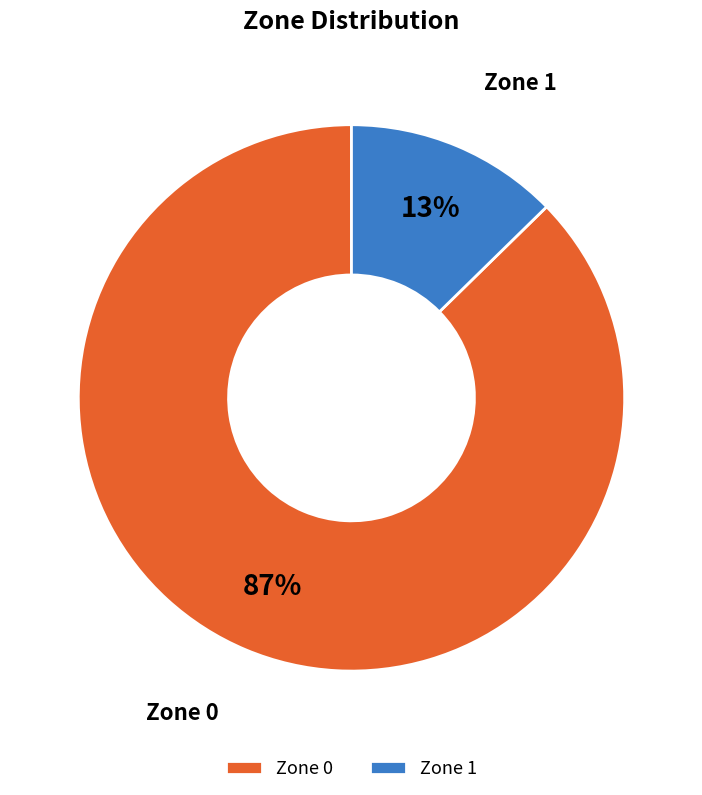

Count the number of slices in the pie.

2